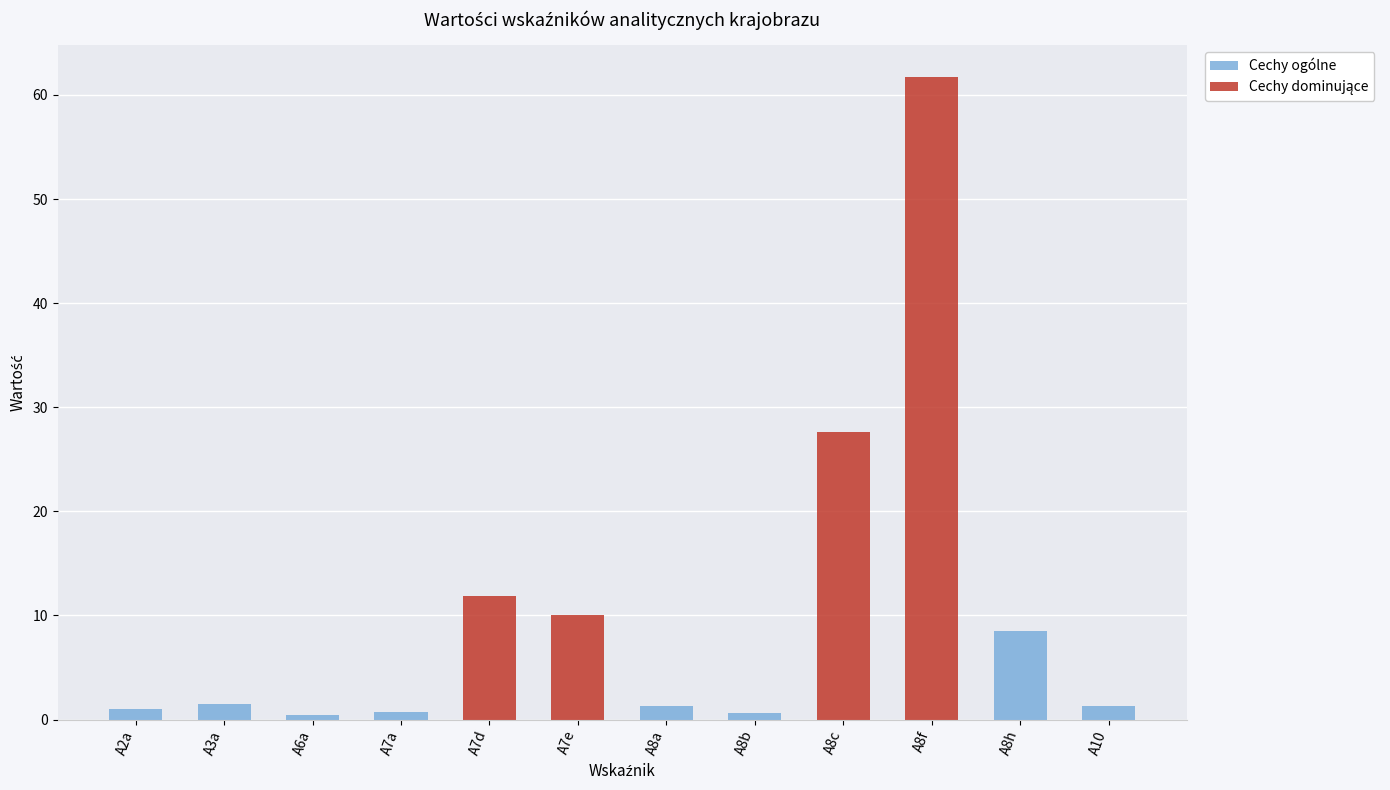

What is the sum of all values?

126.5